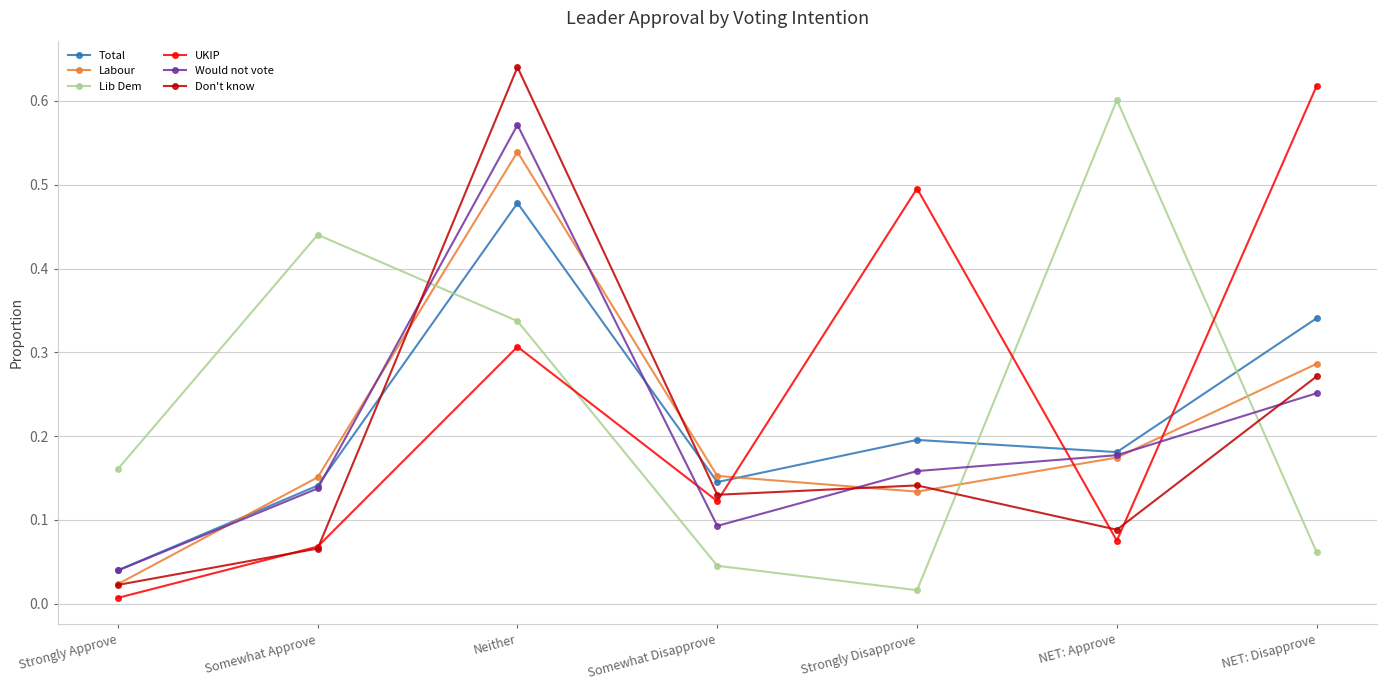

Is the value of Total at Strongly Disapprove greater than the value of Don't know at Strongly Approve?

Yes